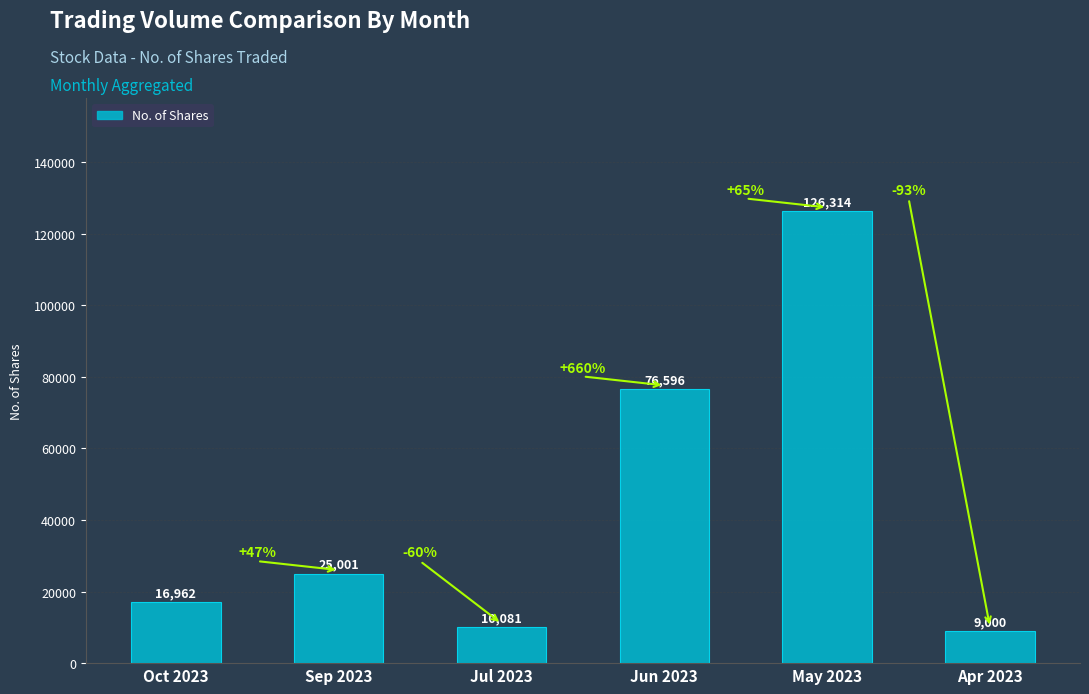

What is the smallest value displayed?

9000